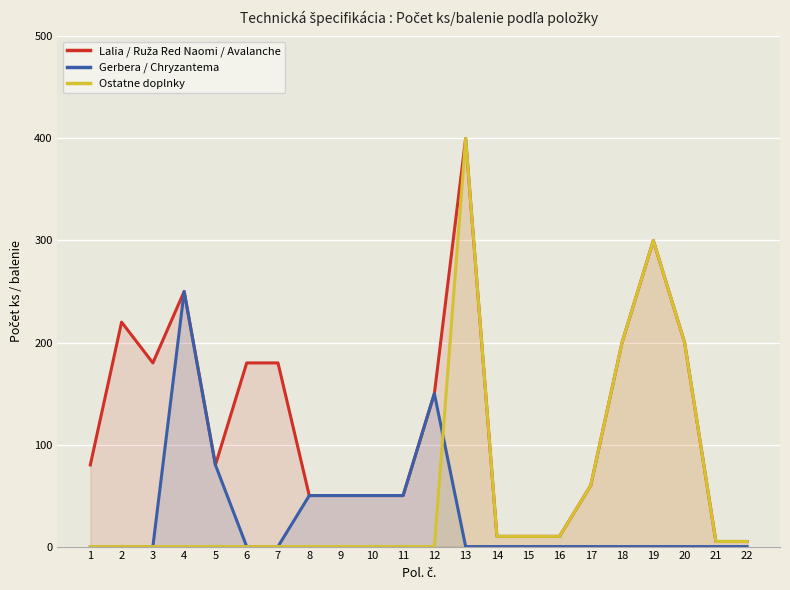

Reading left to right, what are all the values shown in this chart?

Lalia / Ruža Red Naomi / Avalanche: 80	220	180	250	80	180	180	50	50	50	50	150	400	10	10	10	60	200	300	200	5	5
Gerbera / Chryzantema: 0	0	0	250	80	0	0	50	50	50	50	150	0	0	0	0	0	0	0	0	0	0
Ostatne doplnky: 0	0	0	0	0	0	0	0	0	0	0	0	400	10	10	10	60	200	300	200	5	5